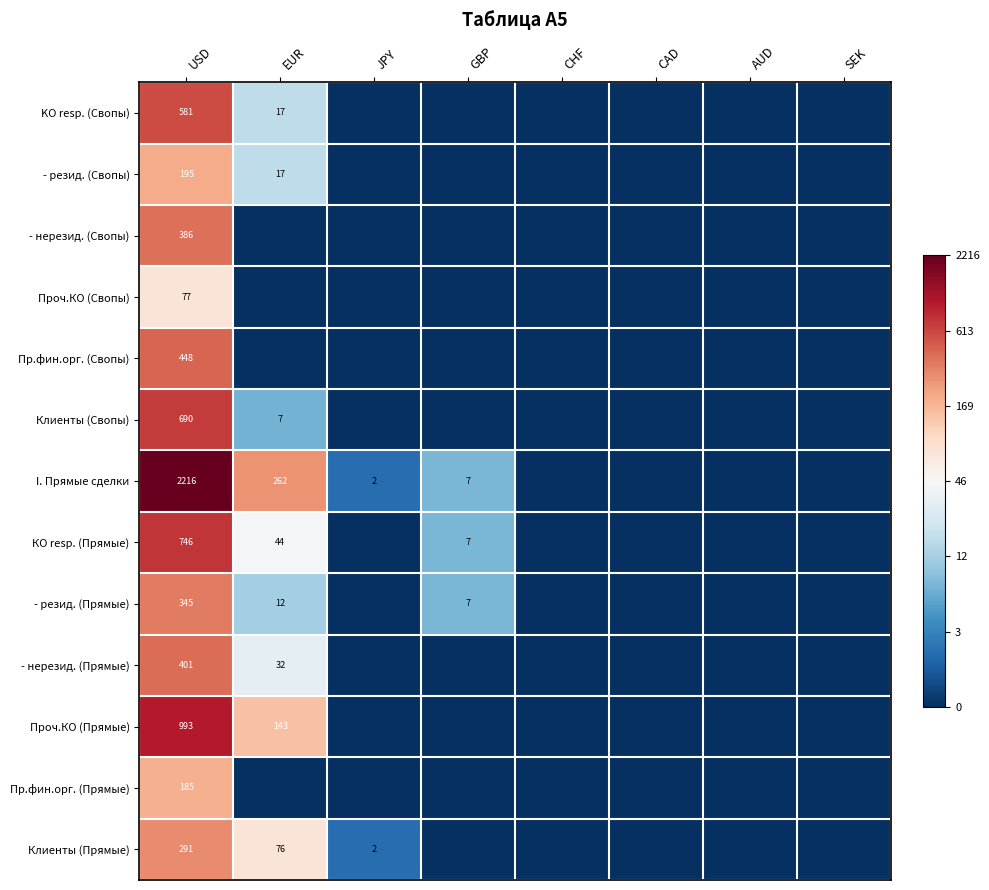

The Проч.КО (Прямые) series shows 143 at EUR. True or false?

True